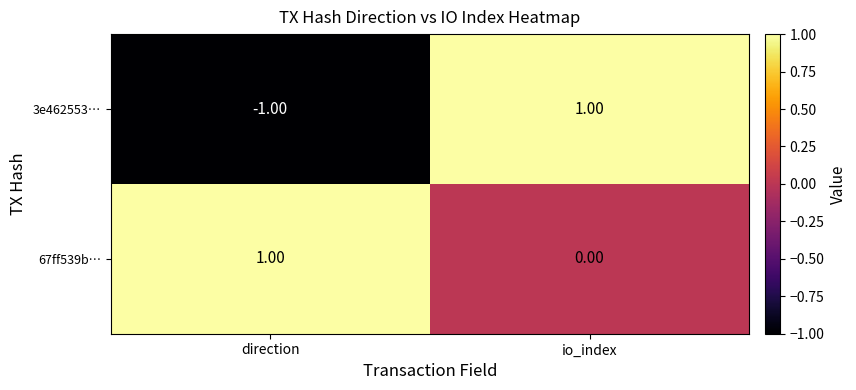

Rank the categories by 67ff539b… value from highest to lowest.

direction, io_index